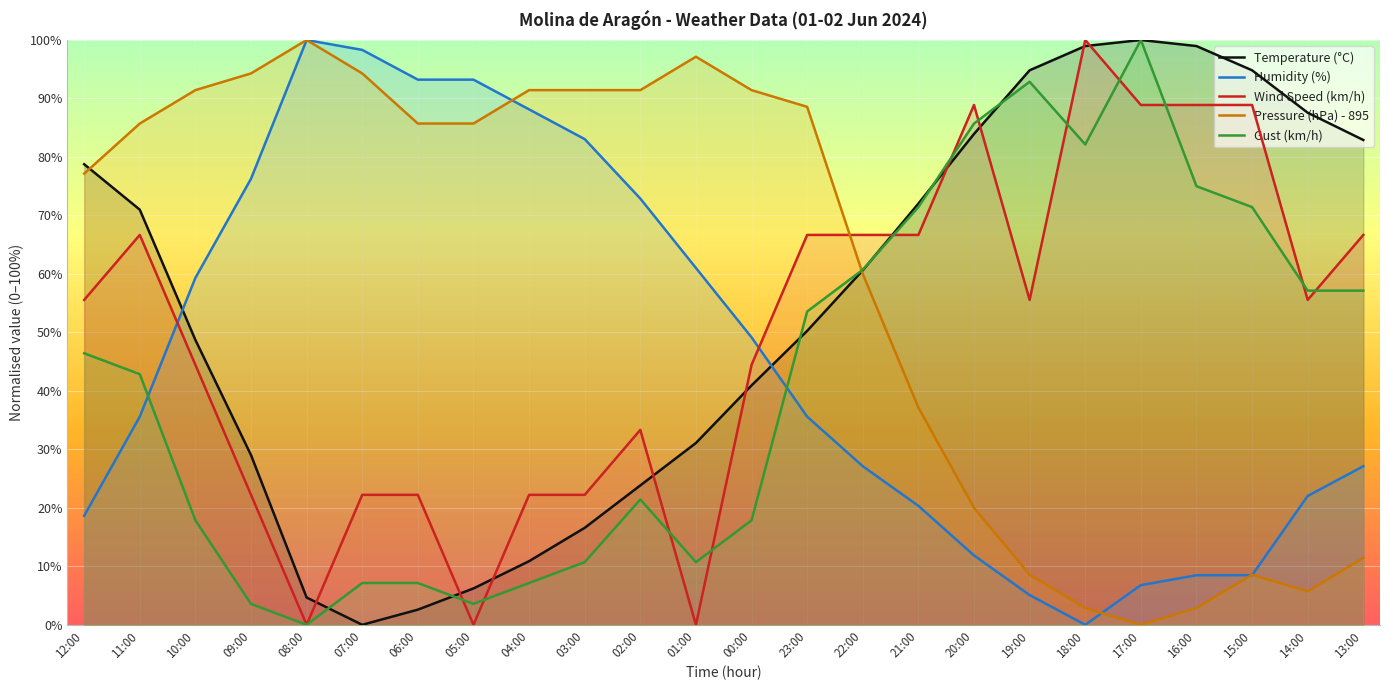

Does the chart display data point markers on the line(s)?

No